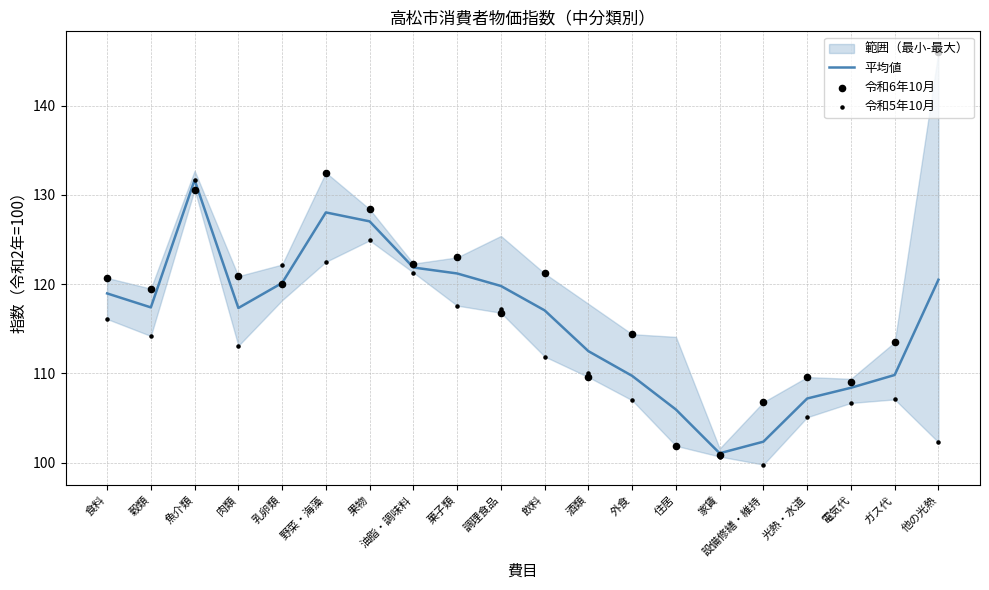

Which series has the largest total across all categories?

令和6年10月